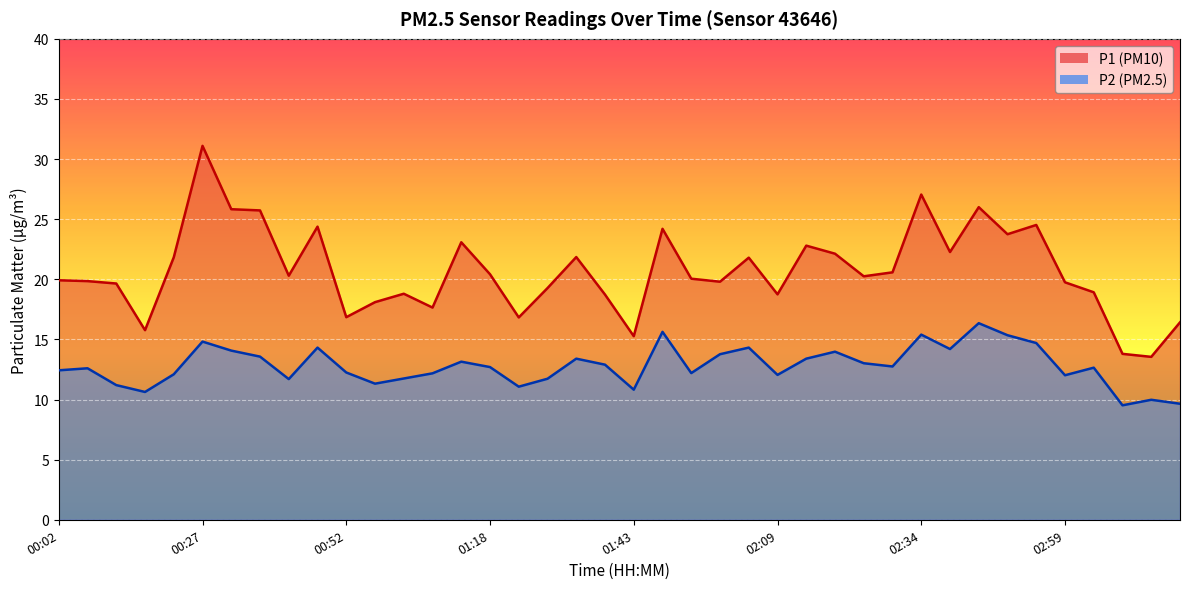

True or false: P2 and P1 intersect in this chart.

False